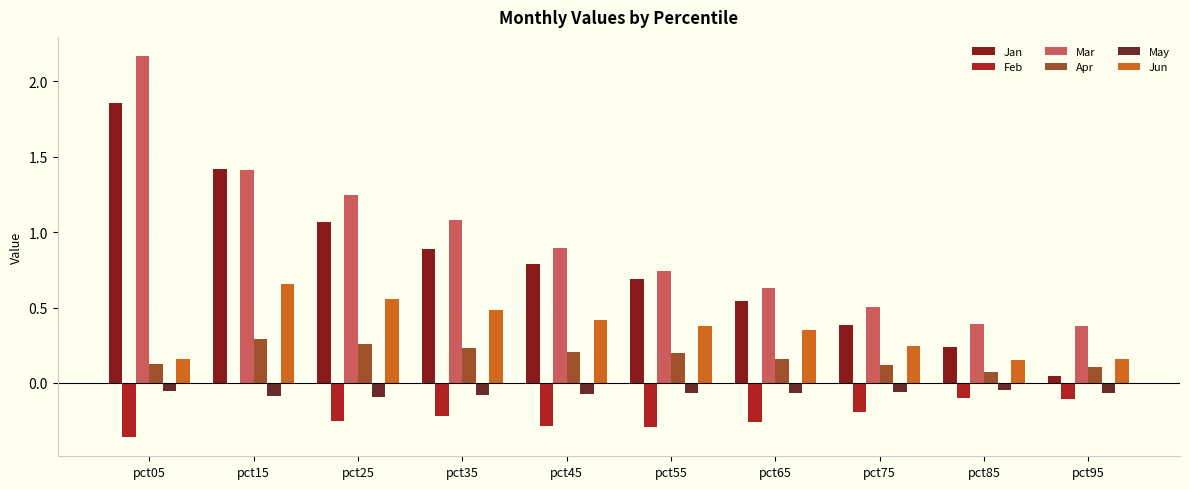

How many series are shown in this chart?

6